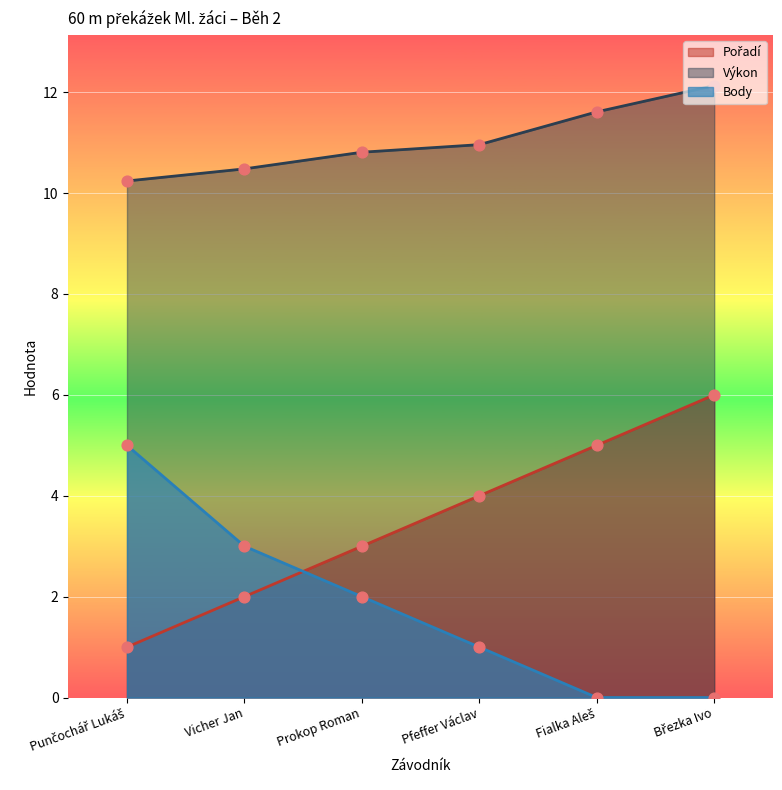

Which series contains the highest Y value?

Výkon